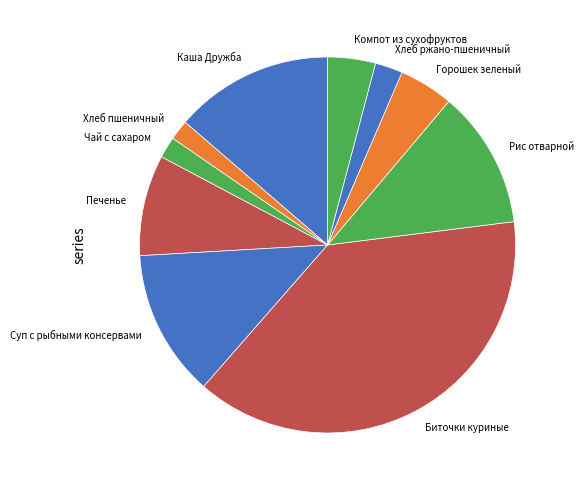

Is it true that Горошек зеленый is 5% of the pie?

True